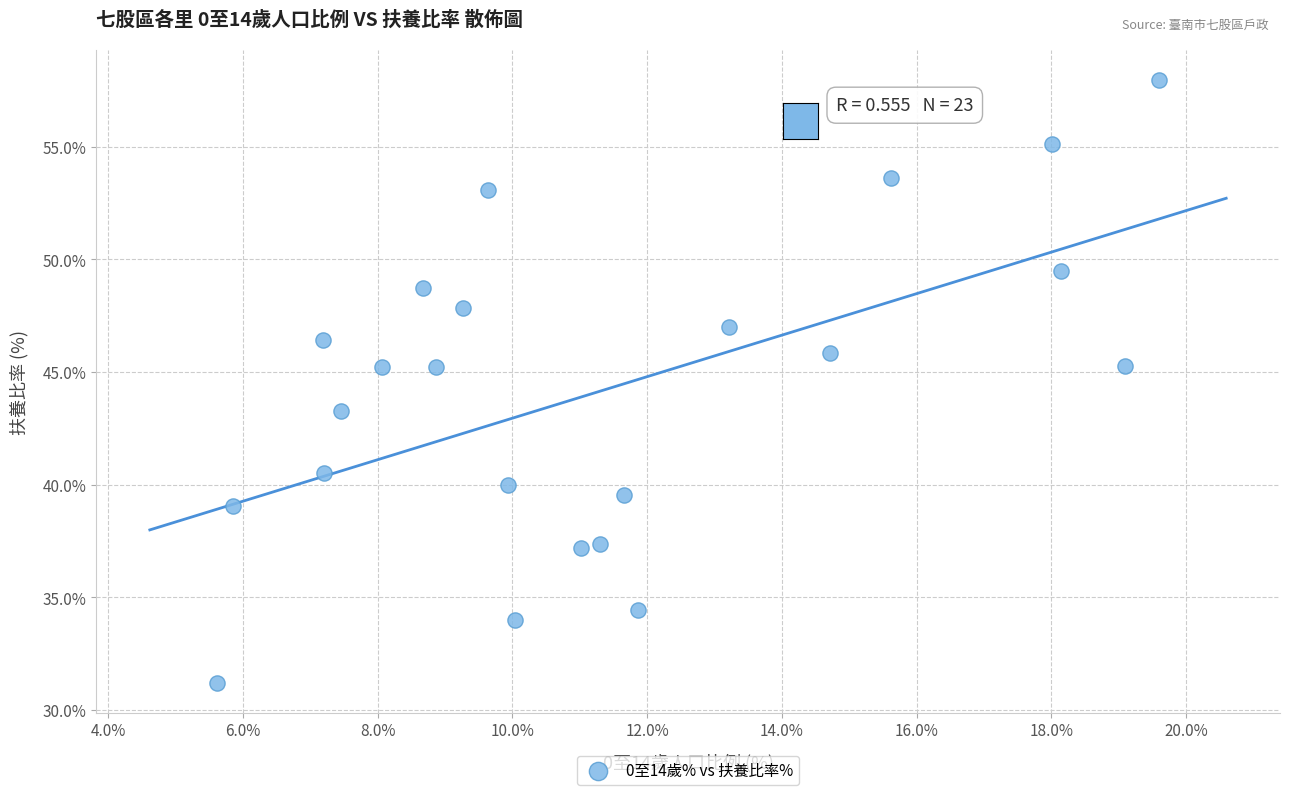

What is the range of Y values (max minus min)?

26.8